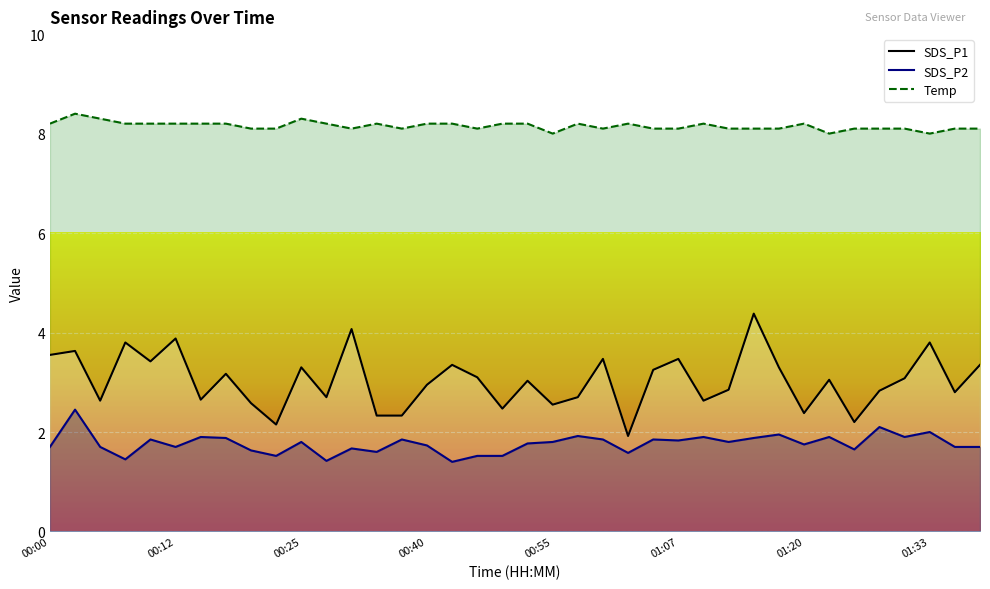

Reading right to left, list all the values displayed in this chart.

SDS_P1: 3.4	2.8	3.8	3.1	2.8	2.2	3.0	2.4	3.3	4.4	2.9	2.6	3.5	3.2	1.9	3.5	2.7	2.5	3.0	2.5	3.1	3.4	3.0	2.3	2.3	4.1	2.7	3.3	2.1	2.6	3.2	2.6	3.9	3.4	3.8	2.6	3.6	3.5
SDS_P2: 1.7	1.7	2.0	1.9	2.1	1.6	1.9	1.8	1.9	1.9	1.8	1.9	1.8	1.9	1.6	1.9	1.9	1.8	1.8	1.5	1.5	1.4	1.7	1.9	1.6	1.7	1.4	1.8	1.5	1.6	1.9	1.9	1.7	1.9	1.4	1.7	2.5	1.7
Temp: 8.1	8.1	8.0	8.1	8.1	8.1	8.0	8.2	8.1	8.1	8.1	8.2	8.1	8.1	8.2	8.1	8.2	8.0	8.2	8.2	8.1	8.2	8.2	8.1	8.2	8.1	8.2	8.3	8.1	8.1	8.2	8.2	8.2	8.2	8.2	8.3	8.4	8.2